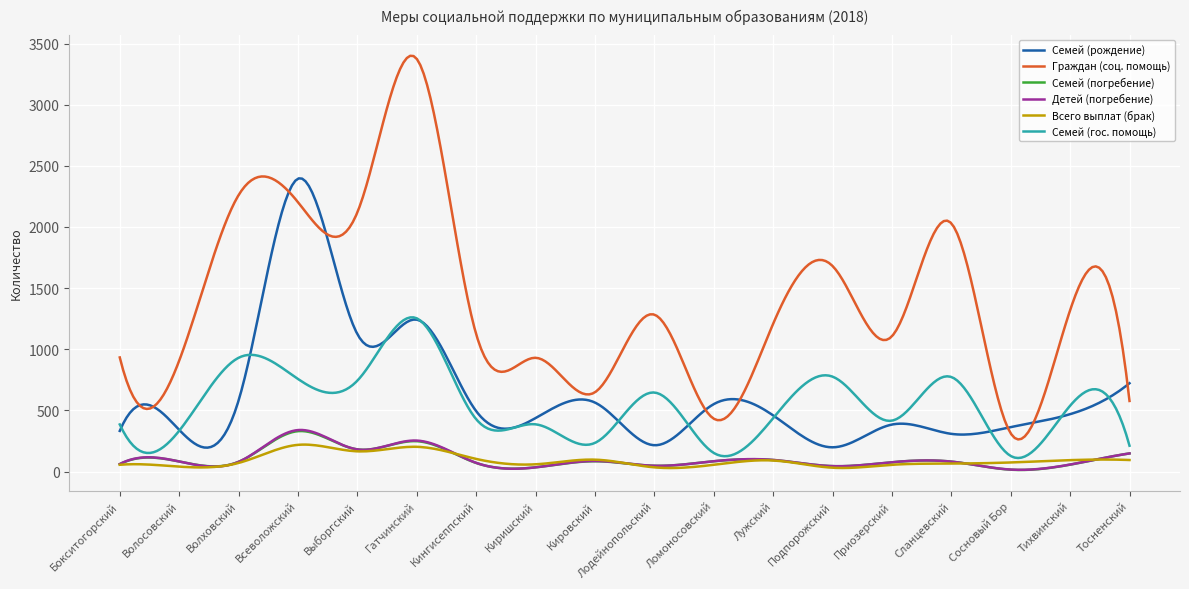

Which series has the largest total across all categories?

Граждан (соц. помощь)